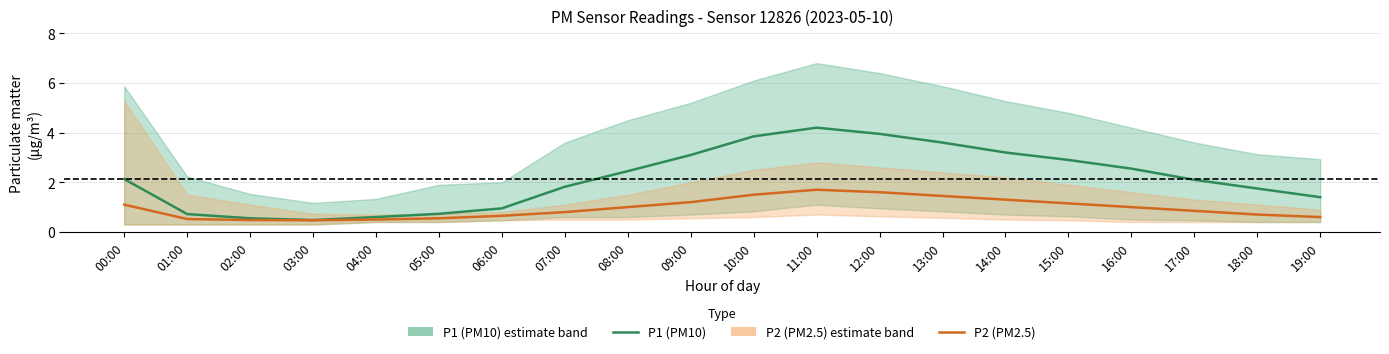

Does the chart have visible grid lines?

Yes